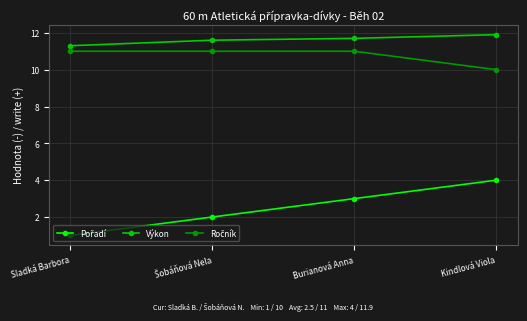

What is the difference between the second highest and minimum values in the Výkon series?

0.4